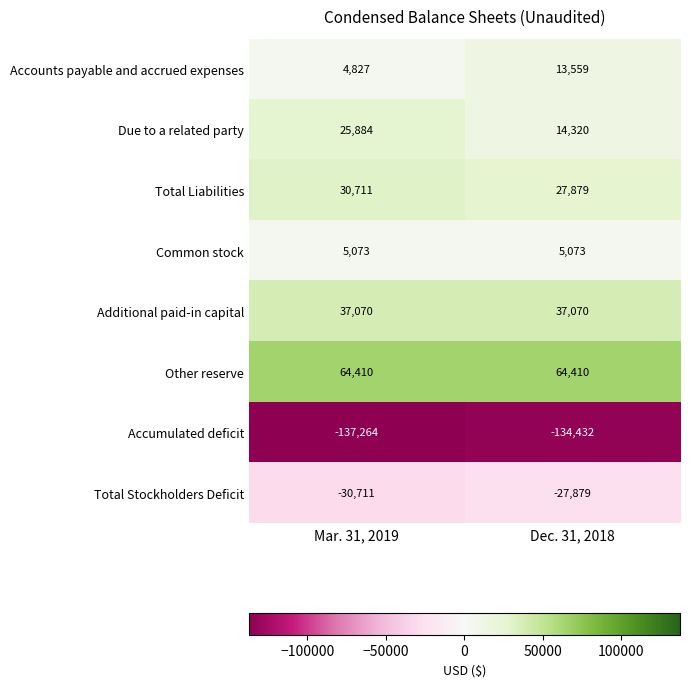

At which category does the chart reach its minimum across all series?

Mar. 31, 2019